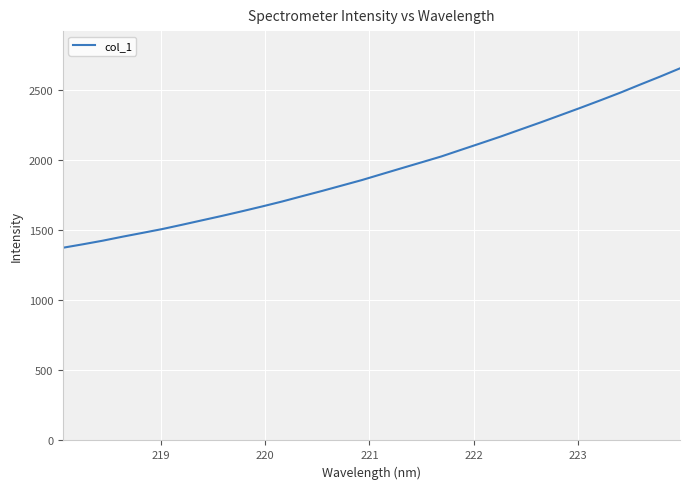

Reading right to left, what are all the values shown in this chart?

2658.2	2599.2	2542.3	2484.5	2429.9	2376.5	2324.3	2272.4	2222.3	2171.7	2123.8	2076.4	2028.7	1986.4	1944.5	1902.2	1859.7	1820.8	1782.0	1744.7	1706.8	1671.5	1637.6	1604.6	1573.1	1541.4	1510.5	1482.9	1455.8	1427.0	1401.2	1376.5